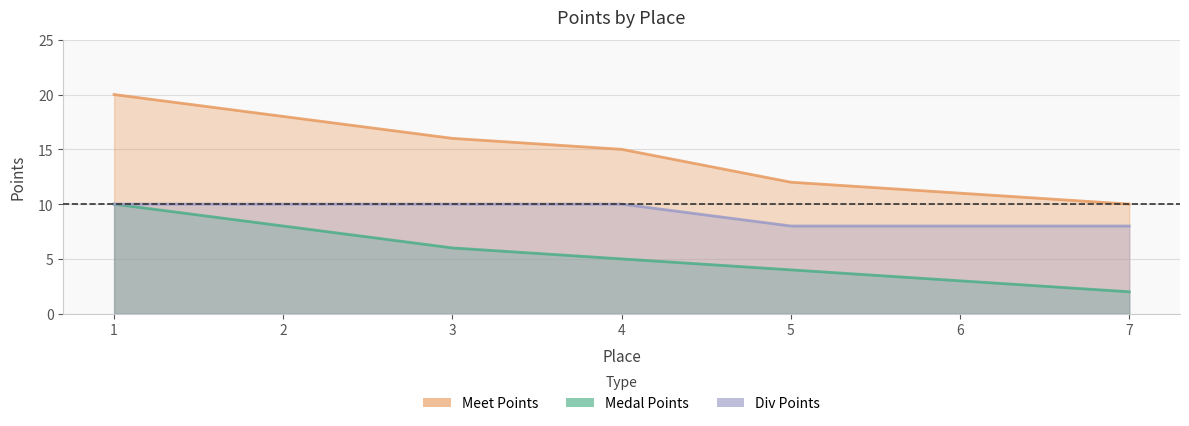

Which series changed the most between 1 and 5?

Meet Points